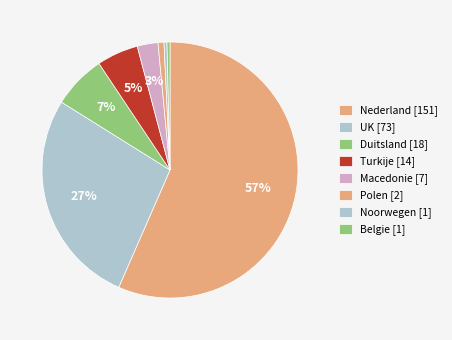

How many slices are in this pie chart?

8